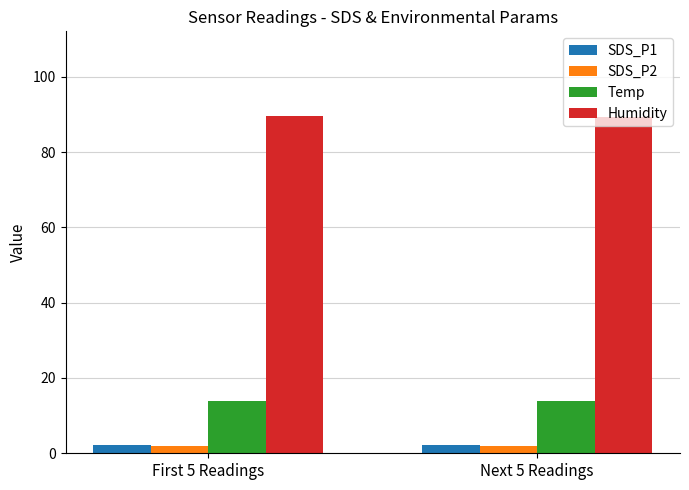

What is the value of the Humidity bar at the 2nd from the left?

89.2